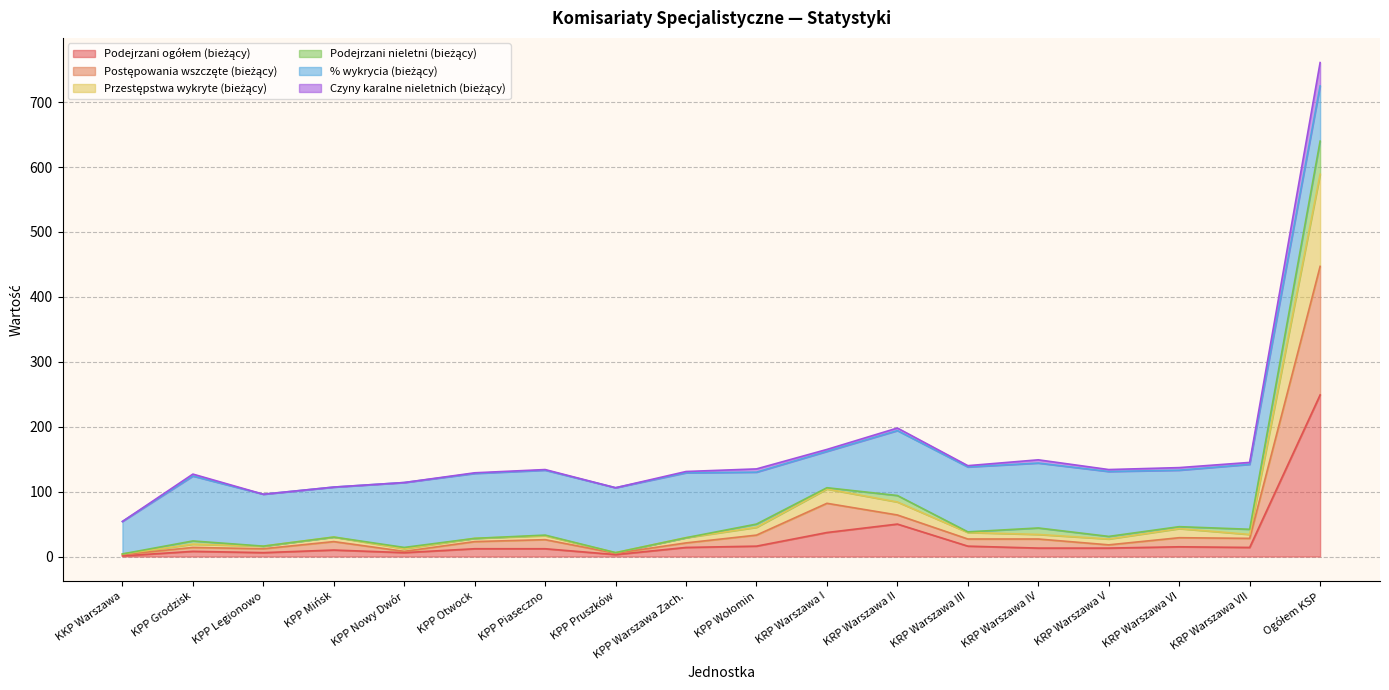

What is the label of the 13th point from the left?

KRP Warszawa III